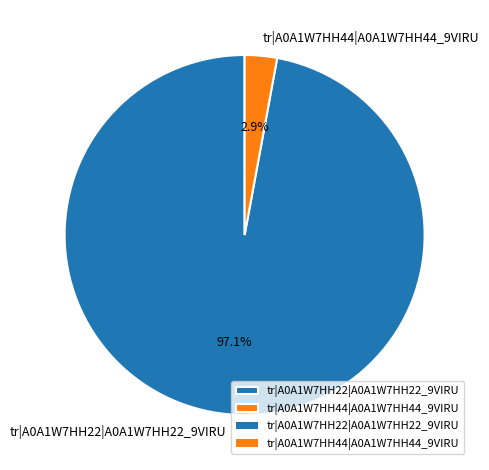

Is there any slice that represents more than half of the pie?

Yes